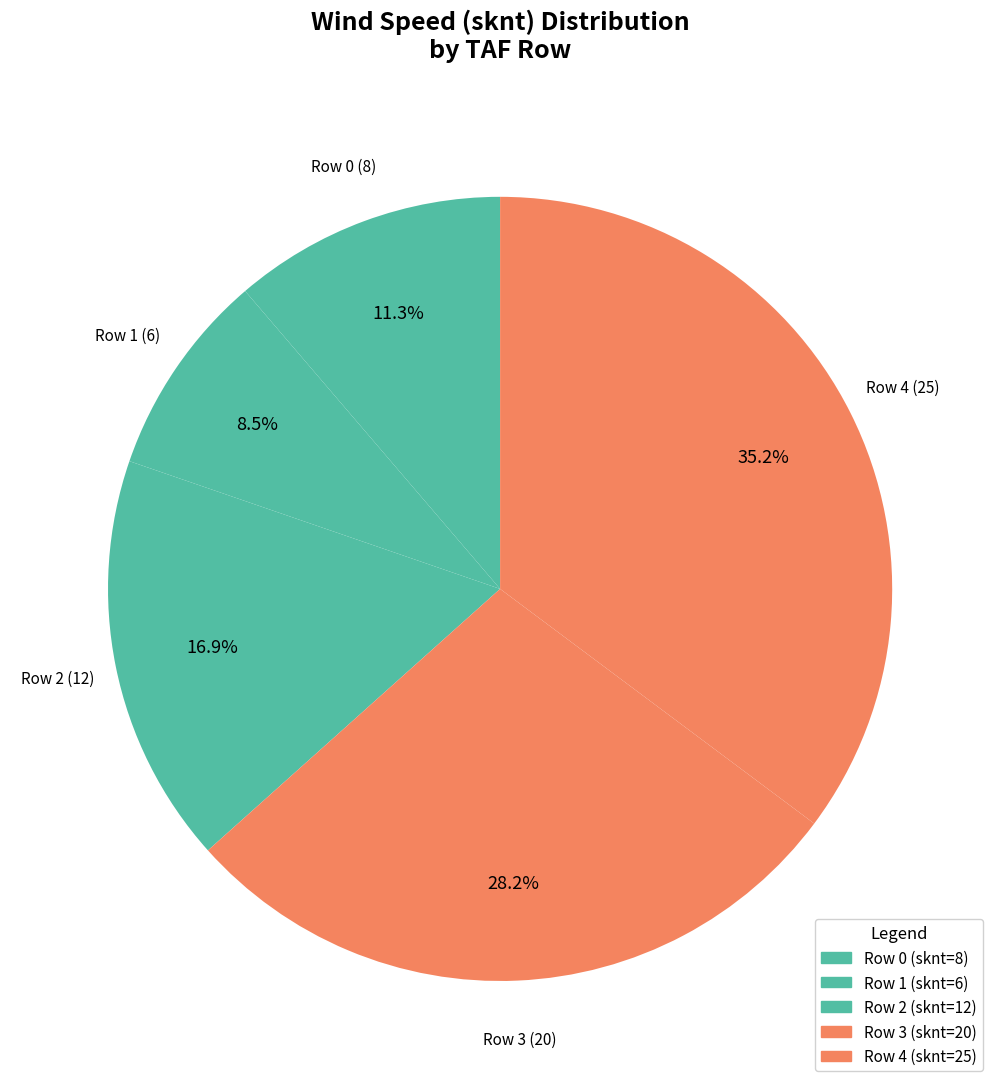

How many segments does this pie chart have?

5